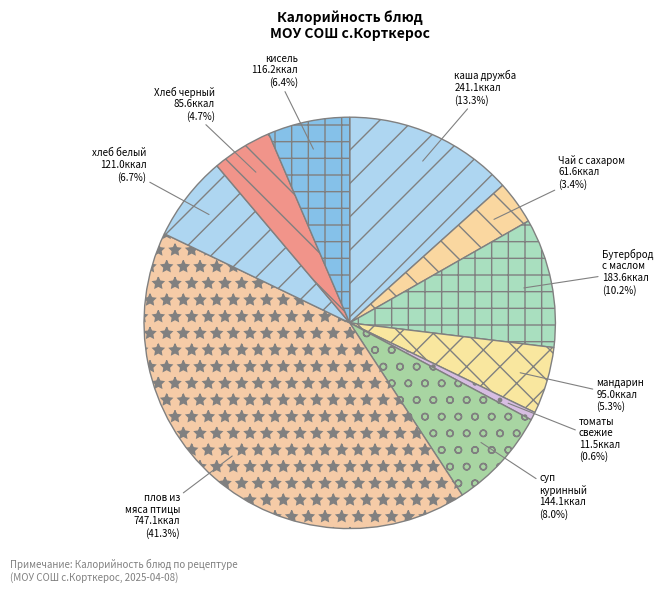

Is there a majority slice in this chart?

No